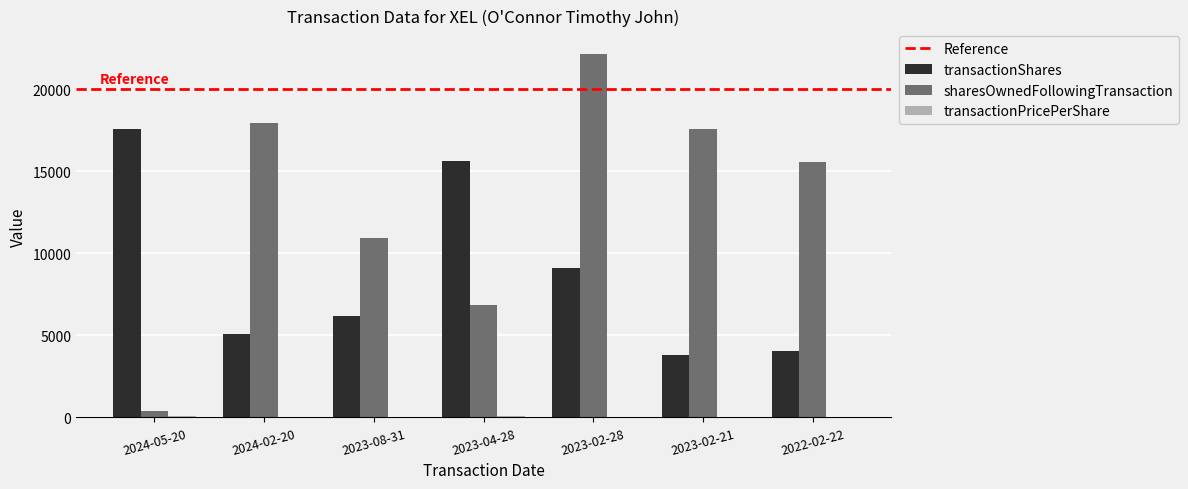

At which category is the sum across all series the highest?

2023-02-28